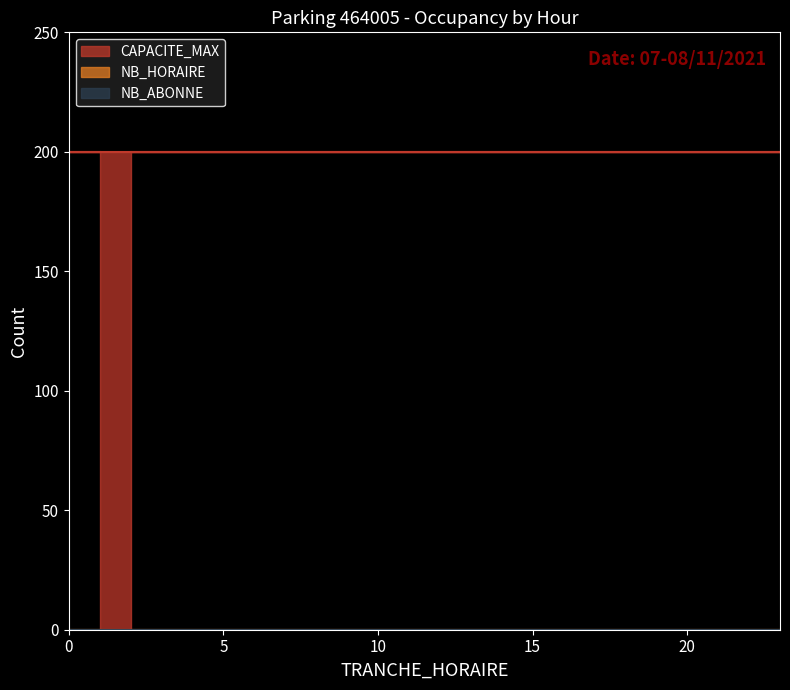

Reading left to right, transcribe all the data shown in this chart.

CAPACITE_MAX: 2=200	3=200	4=200	5=200	6=200	7=200	8=200	9=200	10=200	11=200	12=200	13=200	14=200	15=200	16=200	17=200	18=200	19=200	20=200	21=200	22=200	23=200	0=200	1=200
NB_HORAIRE: 2=0	3=0	4=0	5=0	6=0	7=0	8=0	9=0	10=0	11=0	12=0	13=0	14=0	15=0	16=0	17=0	18=0	19=0	20=0	21=0	22=0	23=0	0=0	1=0
NB_ABONNE: 2=0	3=0	4=0	5=0	6=0	7=0	8=0	9=0	10=0	11=0	12=0	13=0	14=0	15=0	16=0	17=0	18=0	19=0	20=0	21=0	22=0	23=0	0=0	1=0